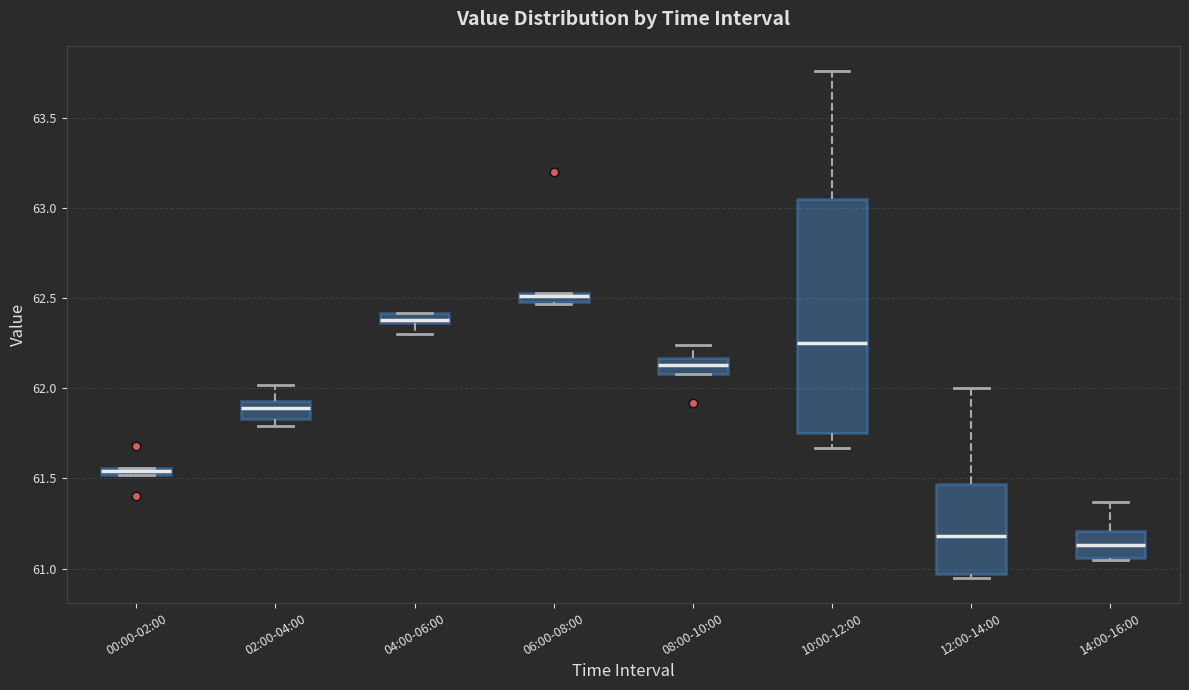

Where does the median line of the box for 10:00-12:00 sit on the y-axis? The values are not printed on the chart, so give them approximately, as read against the axis.

62.25